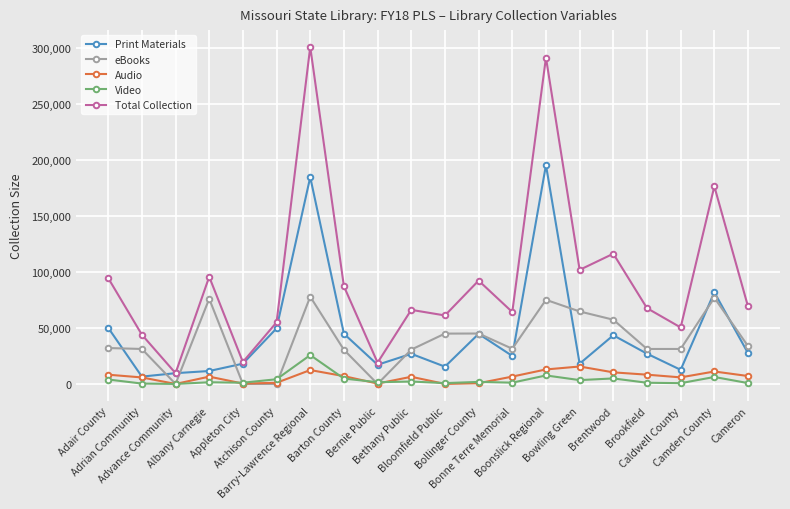

True or false: eBooks and Total Collection cross at least once.

False